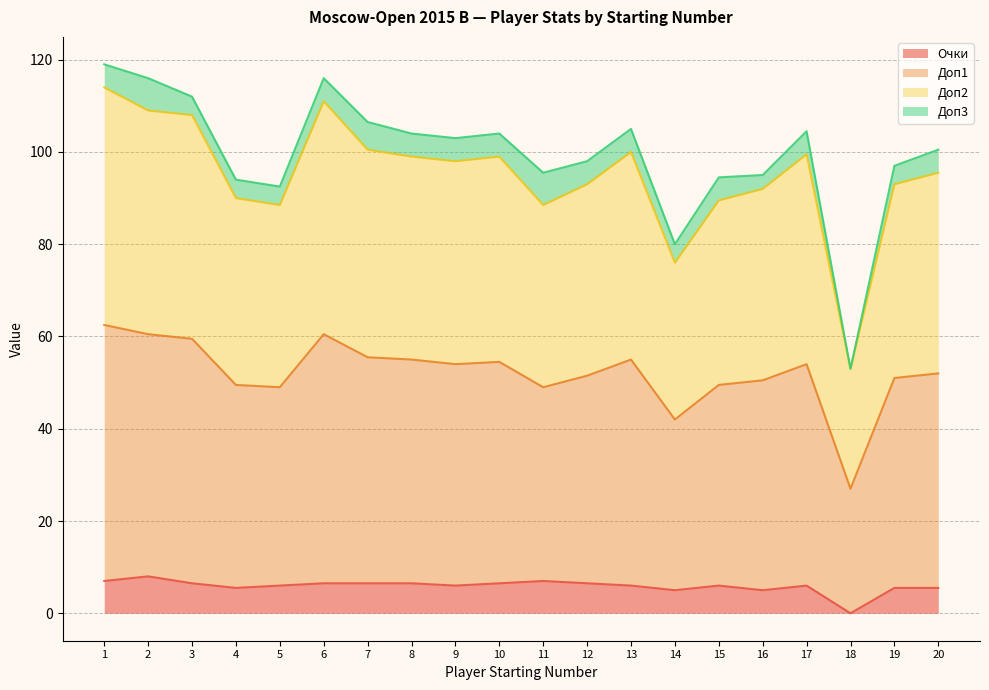

True or false: Доп2 and Доп1 intersect in this chart.

False